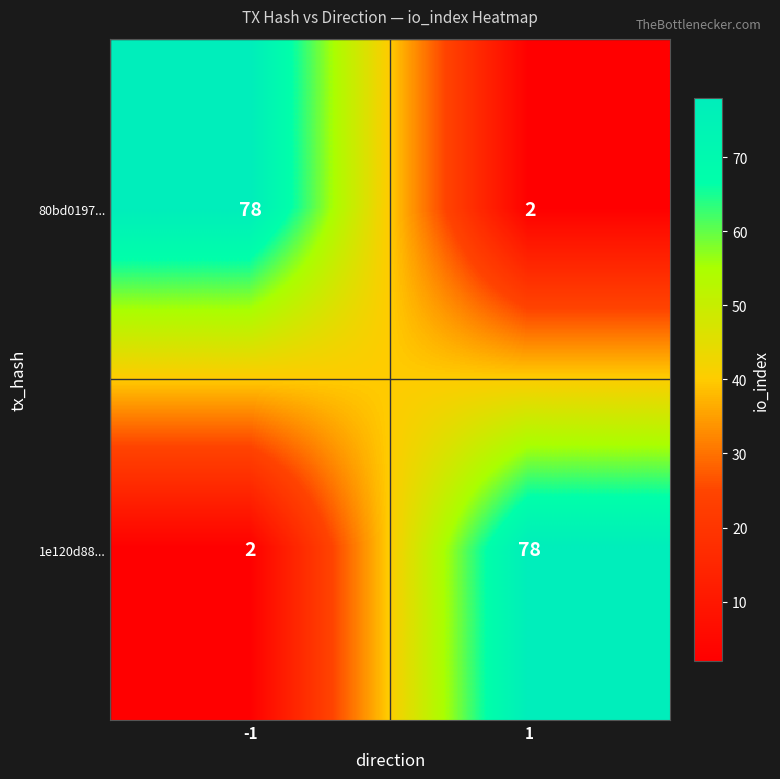

At -1, list the series in order from smallest to largest.

1e120d88..., 80bd0197...